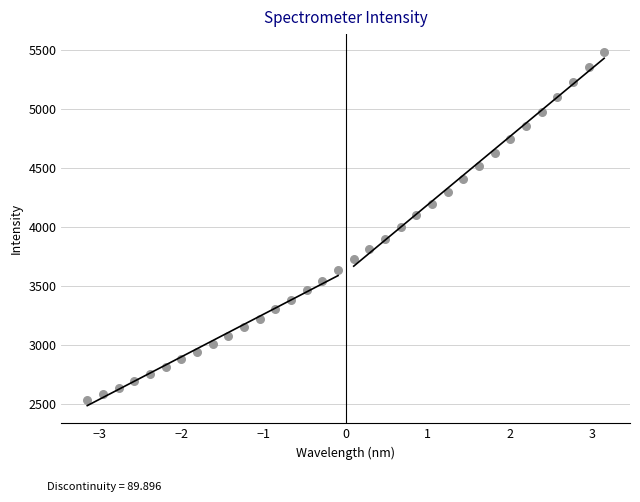

What is the range of Y values (max minus min)?

2949.0